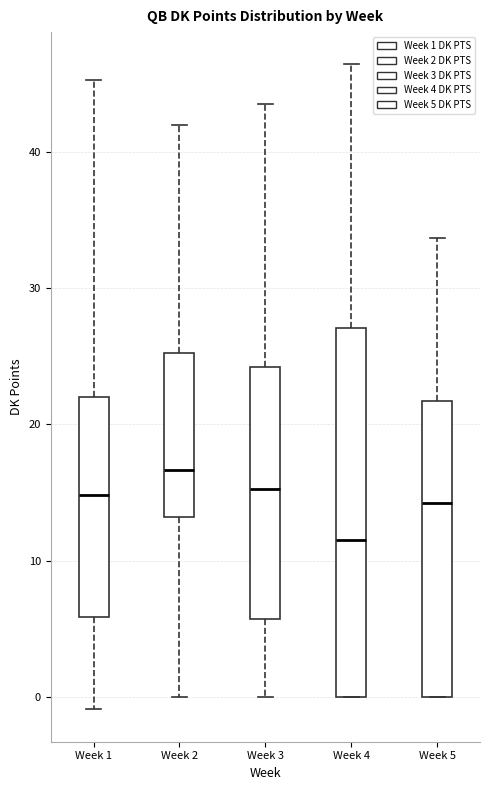

Which box's median line is the lowest?

Week 4